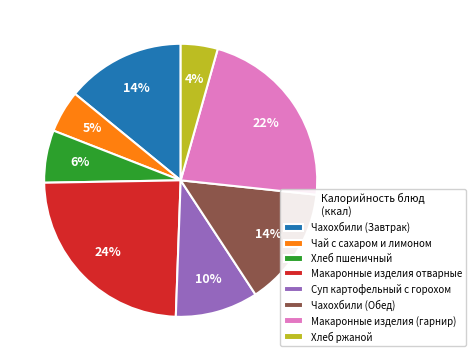

To the nearest percent, what percentage of the pie is Хлеб ржаной?

4%